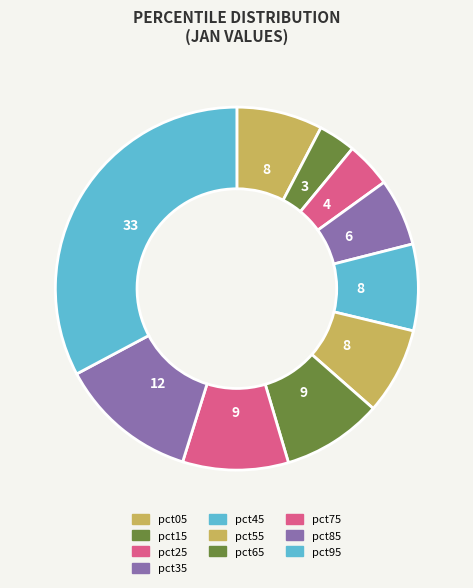

The pct85 slice represents 1% of the pie. True or false?

False